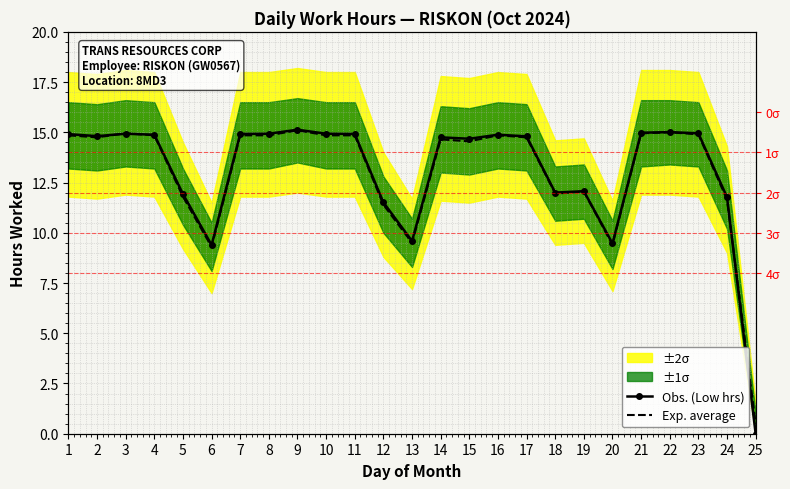

Which series ends up on top after the final intersection of Obs. (Low hrs) and Exp. average?

Exp. average